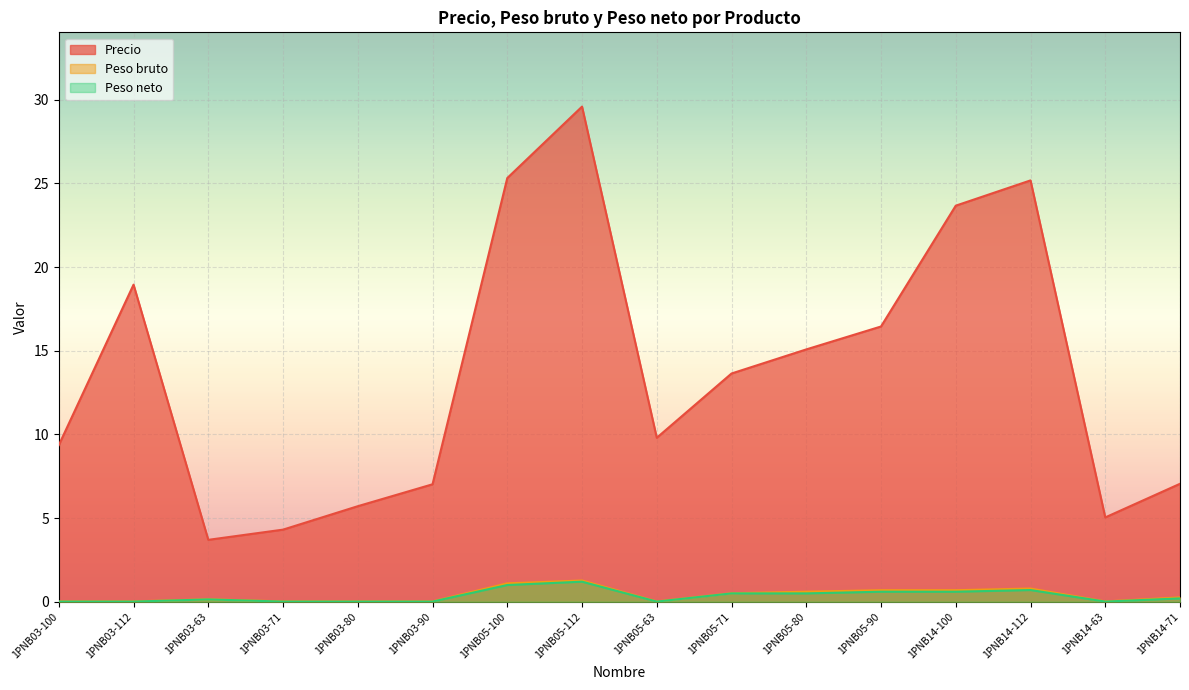

What is the label of the 5th point from the left?

1PNB03-80